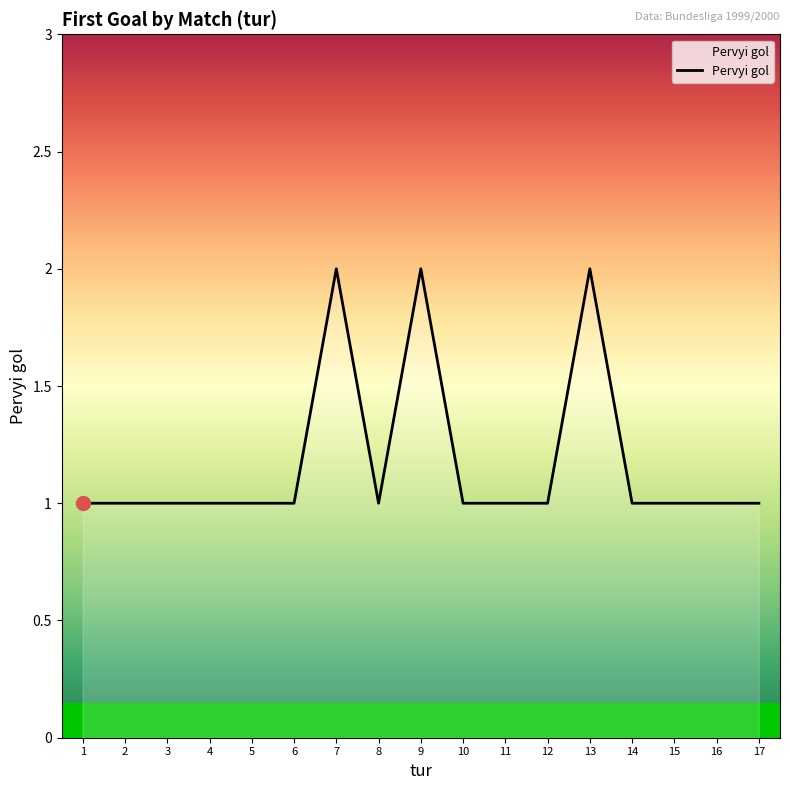

True or false: the data shows 1 at 16.

True